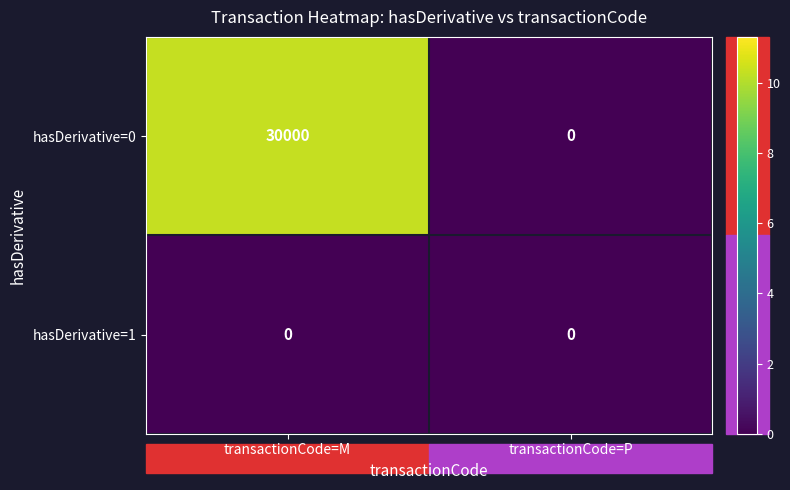

At which category is the sum across all series the highest?

transactionCode=M